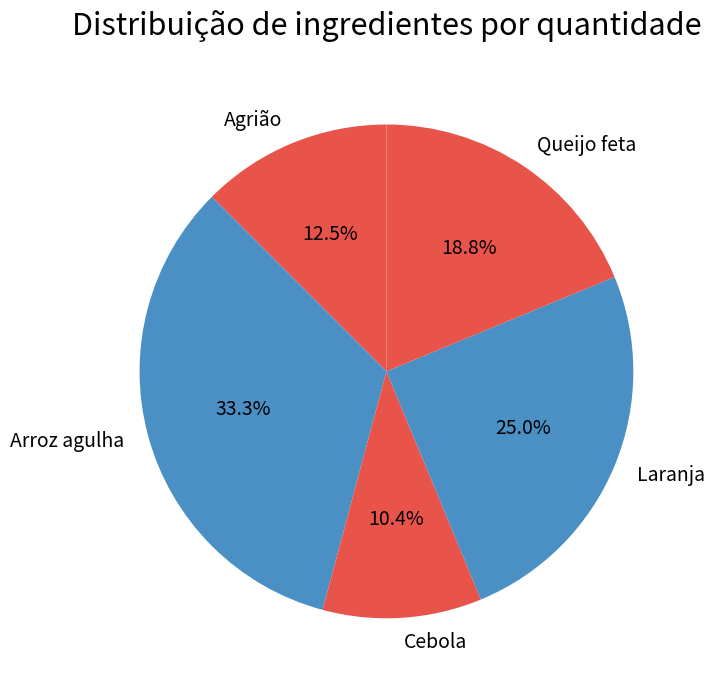

Combined, do Queijo feta and Cebola account for over 50%?

No